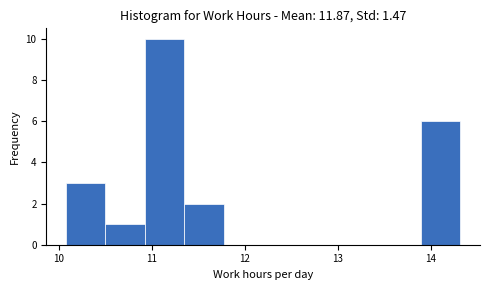

How tall is the bar that spans 10.9 to 11.4 on the x-axis? Neither the bar edges nor the heights are printed on the chart, so give them approximately, as read against the axes.

10